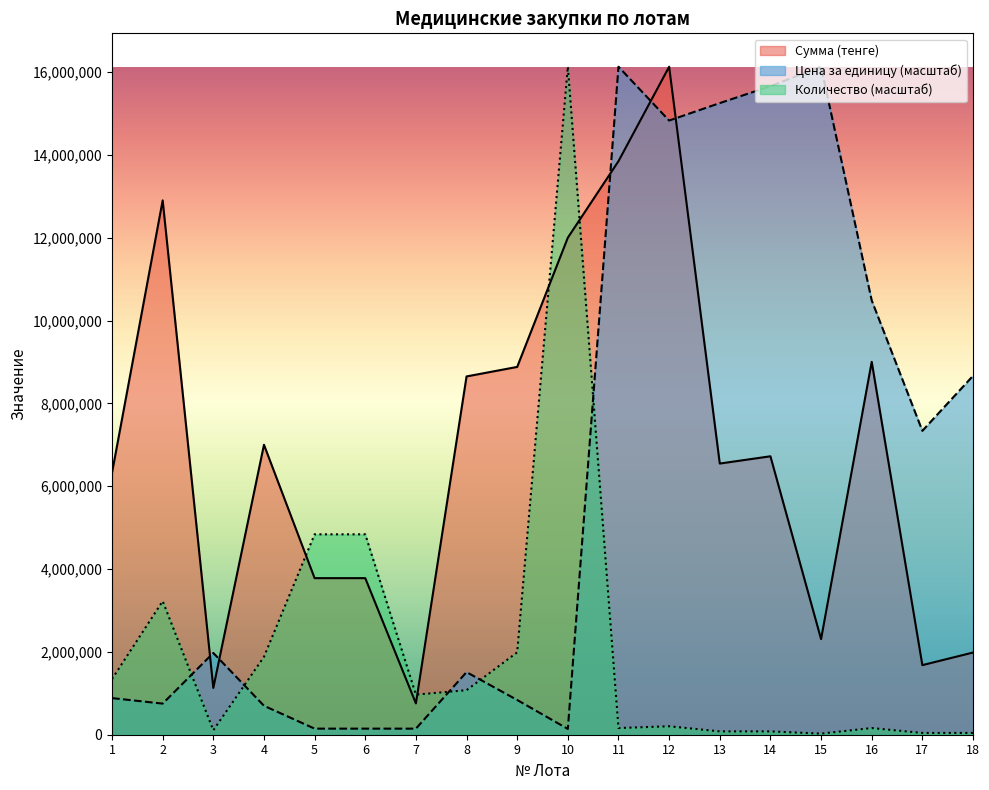

Reading right to left, extract all data points from this chart.

Сумма (тенге): 18=1984000.0	17=1680000.0	16=9003000.0	15=2307950.0	14=6722175.0	13=6546975.0	12=16127200.0	11=13847700.0	10=12000000.0	9=8880000.0	8=8650000.0	7=756000.0	6=3780000.0	5=3780000.0	4=7000000.0	3=1130000.0	2=12900000.0	1=6325000.0
Цена за единицу: 18=8664714.6	17=7337056.7	16=10485003.4	15=16127200.0	14=15657453.7	13=15249373.6	12=14827842.2	11=16127200.0	10=139753.5	9=838520.8	8=1511084.3	7=146741.1	6=146741.1	5=146741.1	4=698767.3	3=1974017.6	2=751174.9	1=883940.6
Количество: 18=43005.9	17=43005.9	16=161272.0	15=26878.7	14=80636.0	13=80636.0	12=204277.9	11=161272.0	10=16127200.0	9=1989021.3	8=1075146.7	7=967632.0	6=4838160.0	5=4838160.0	4=1881506.7	3=107514.7	2=3225440.0	1=1343933.3